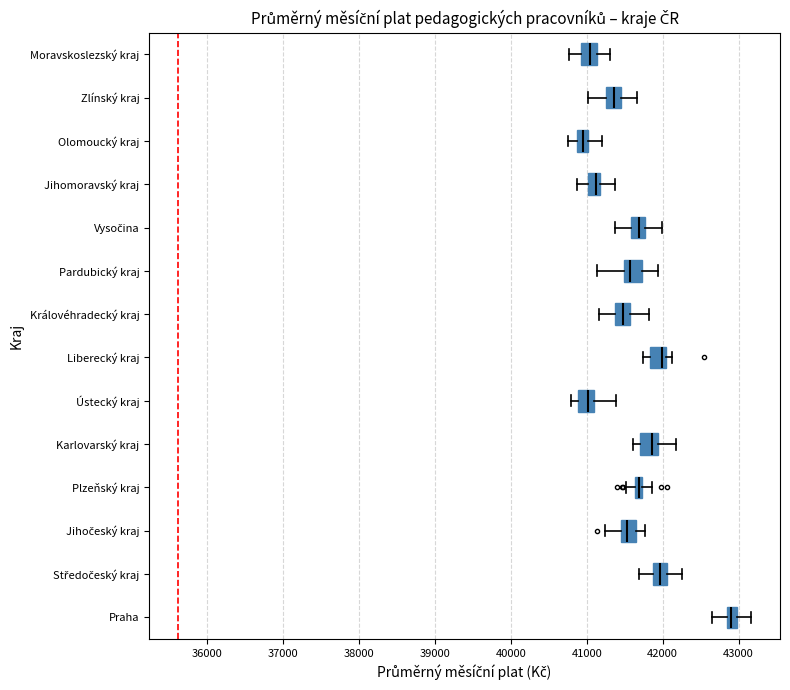

Where is the right edge of the box for Olomoucký kraj on the x-axis? The values are not printed on the chart, so give them approximately, as read against the axis.

41000